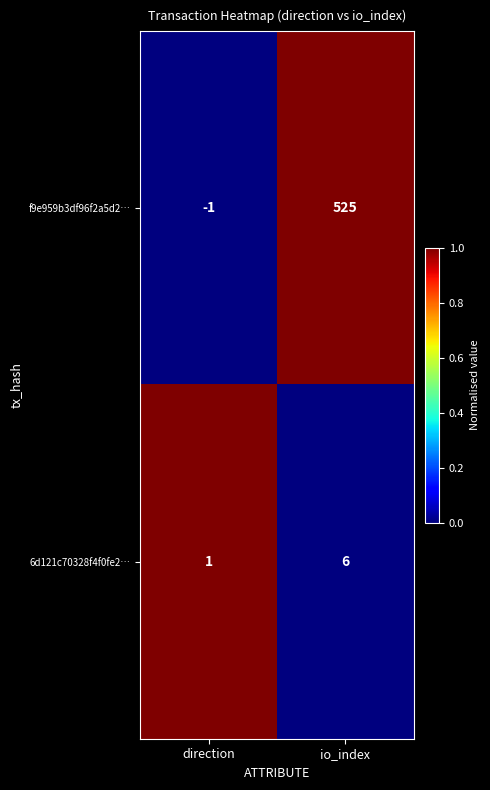

Which series changed the most between direction and io_index?

f9e959b3df96f2a5d2…